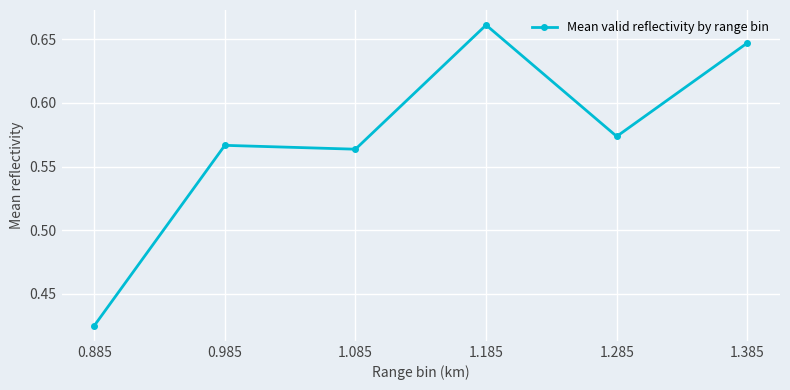

Rank the categories by value from highest to lowest.

1.185, 1.385, 1.285, 0.985, 1.085, 0.885